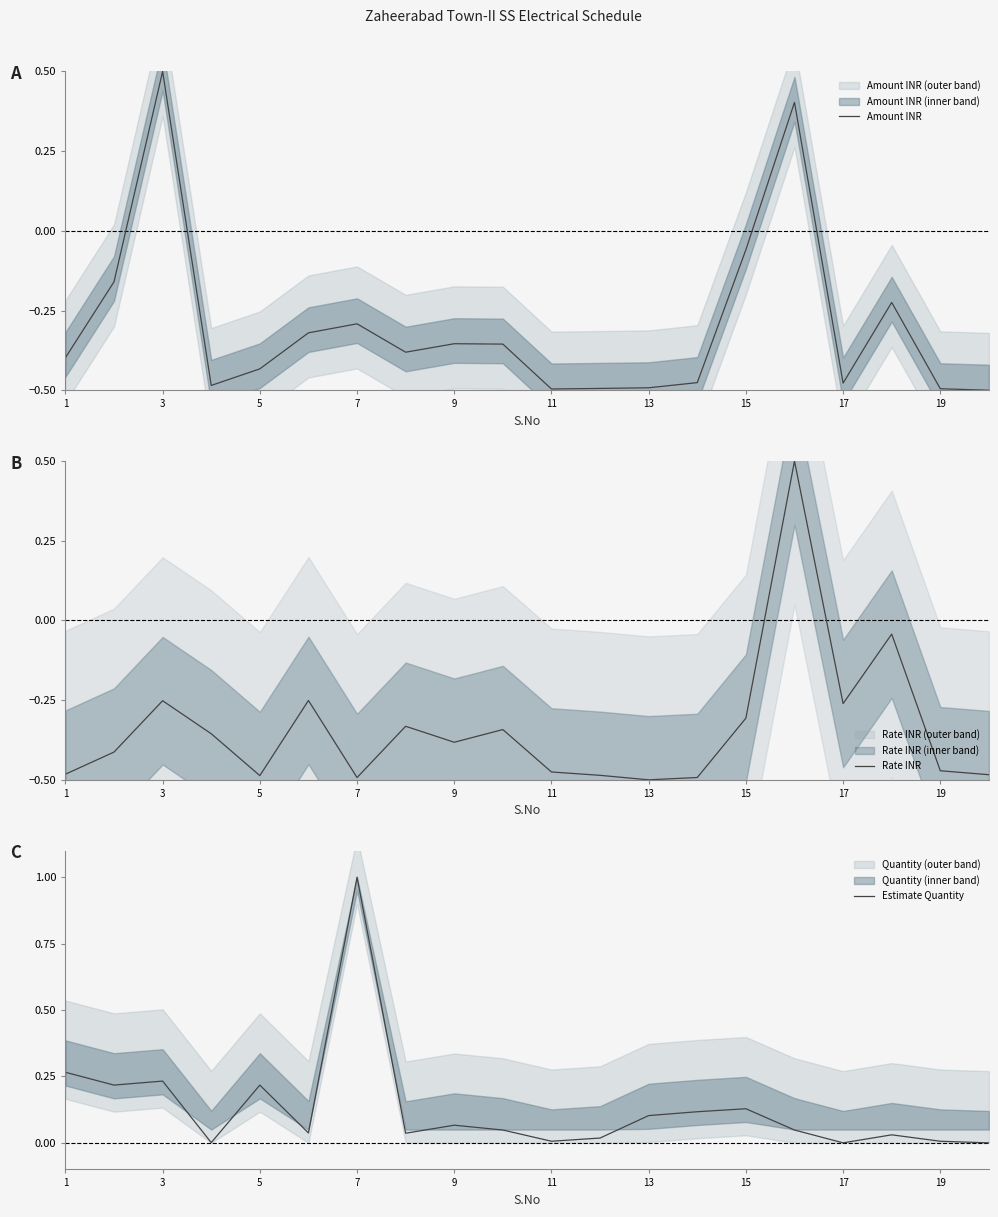

Which series has the largest total across all categories?

Estimate Quantity